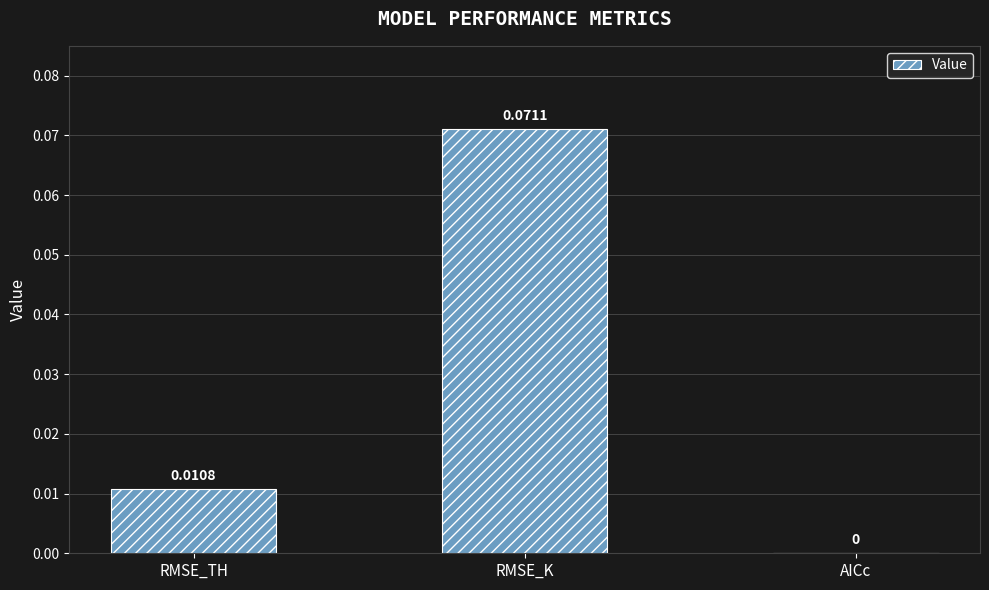

Between AICc and RMSE_K, which is larger?

RMSE_K